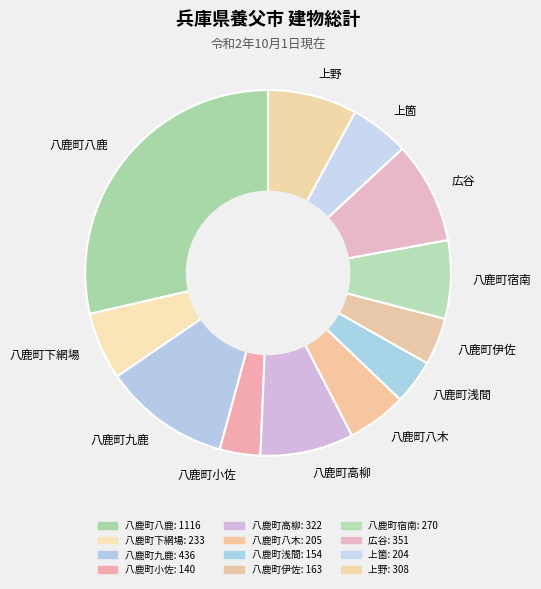

How many slices are in this pie chart?

12